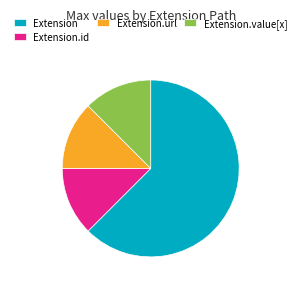

Which has a higher value, Extension.id or Extension?

Extension